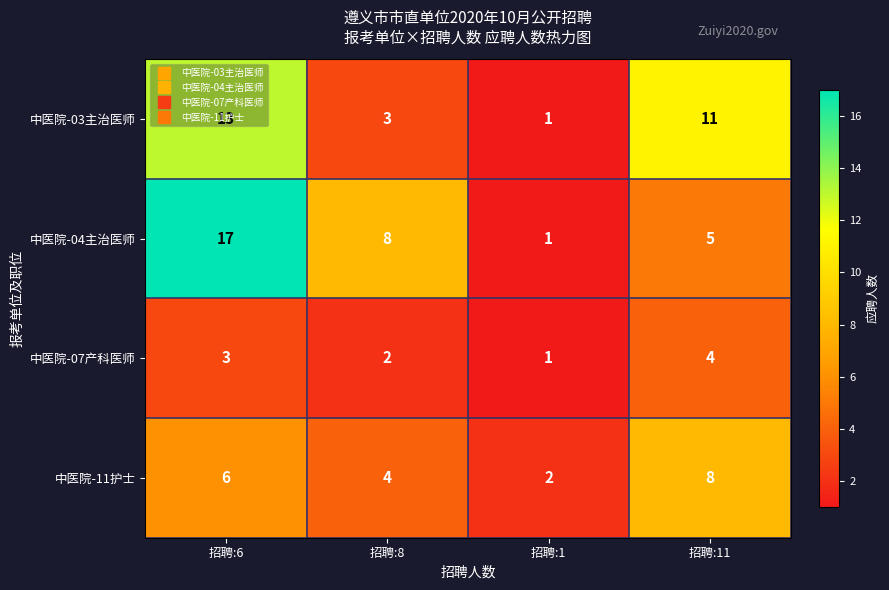

What is the difference between the 中医院-11护士 values at 招聘:1 and 招聘:11?

6